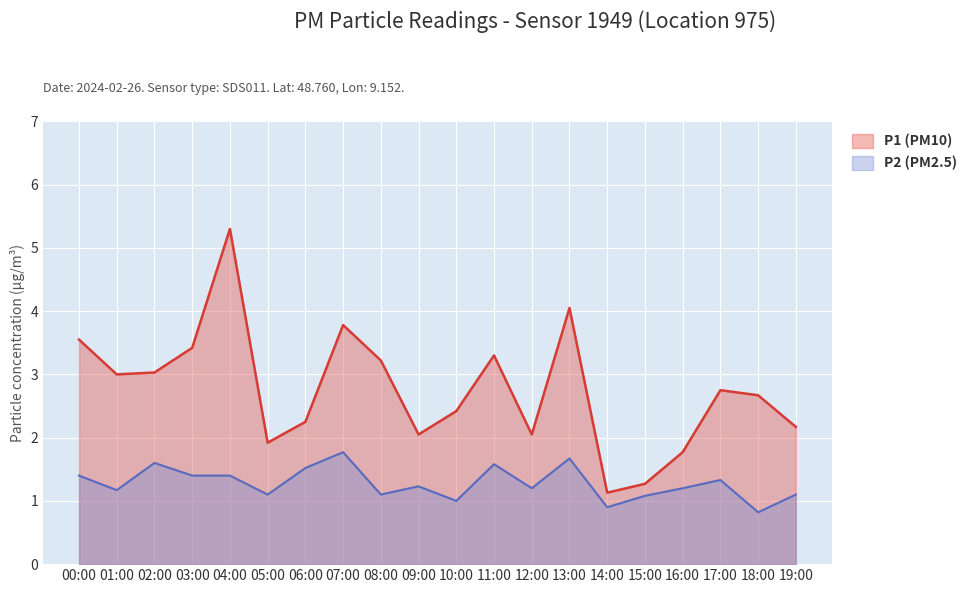

What is the total value across all series at 02:00?

4.6